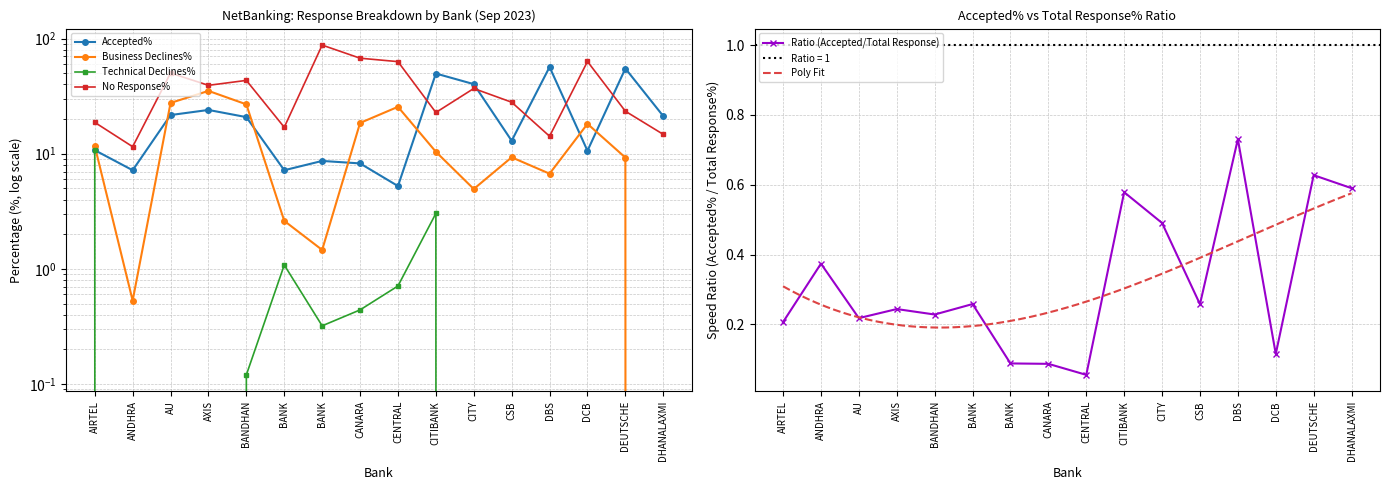

Reading right to left, transcribe all the data shown in this chart.

Accepted%: 21.2	55.0	10.6	56.7	13.0	40.2	49.8	5.2	8.2	8.7	7.2	20.8	24.0	21.7	7.2	10.7
Business Declines%: 0.0	9.3	18.2	6.7	9.3	4.9	10.4	25.6	18.5	1.5	2.6	26.9	35.1	27.6	0.5	11.7
Technical Declines%: 0.0	0.0	0.0	0.0	0.0	0.0	3.0	0.7	0.4	0.3	1.1	0.1	0.0	0.0	0.0	10.8
No Response%: 14.7	23.4	63.3	14.2	28.0	36.9	22.8	63.1	67.6	87.9	17.0	43.4	39.3	50.2	11.5	18.7